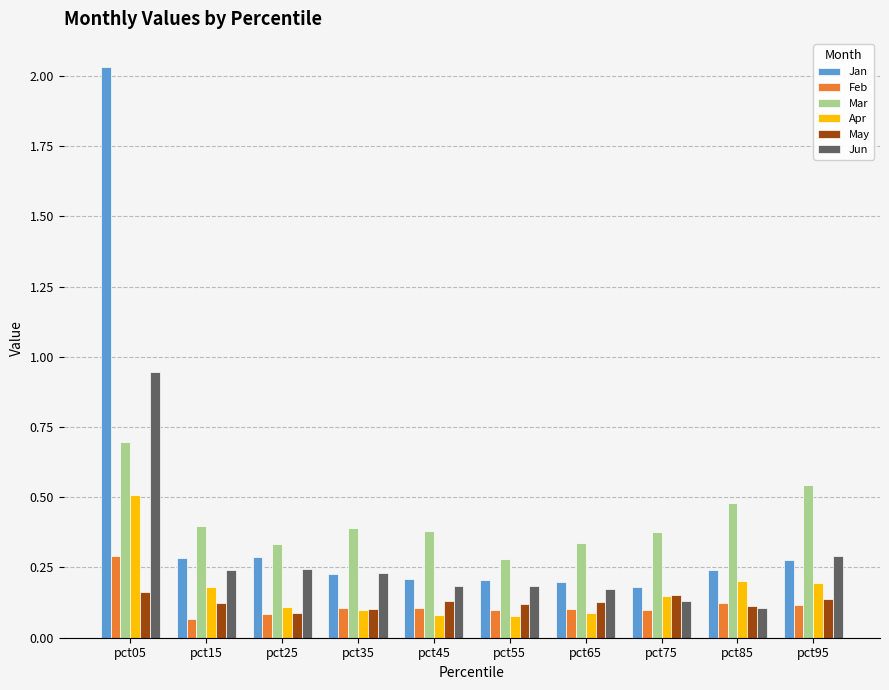

Are the bars grouped side by side (vs. stacked)?

Yes